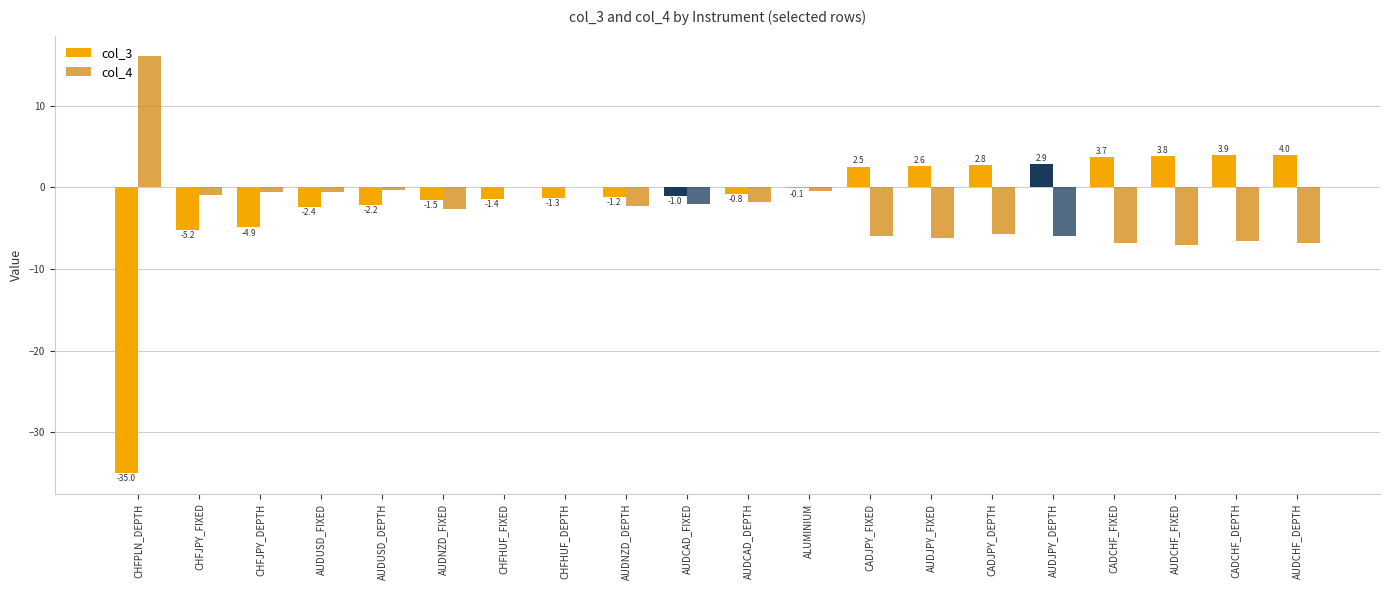

Does the chart contain stacked bars?

No